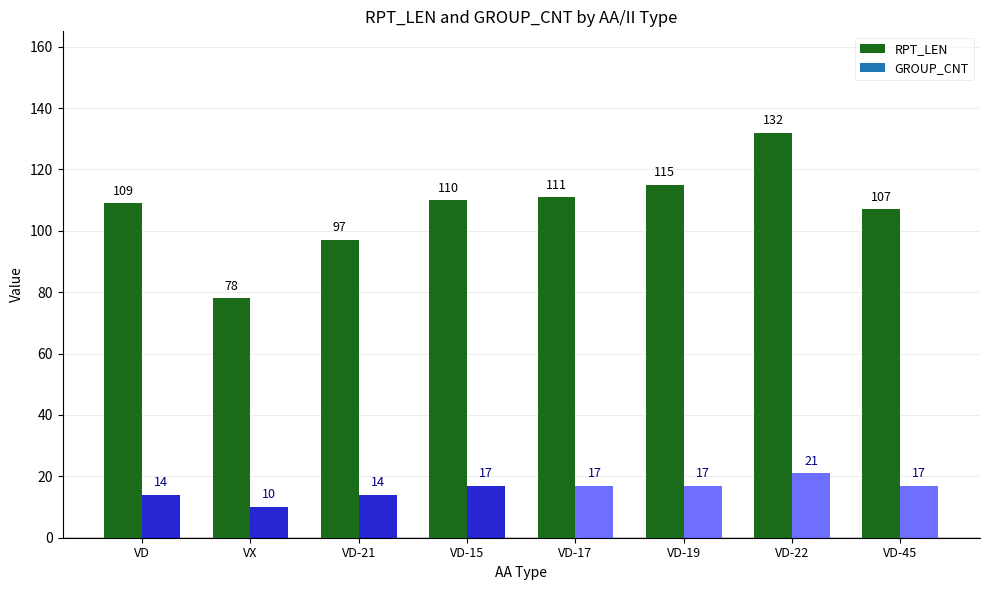

Rank the categories by value from highest to lowest.

VD-22, VD-19, VD-17, VD-15, VD, VD-45, VD-21, VX